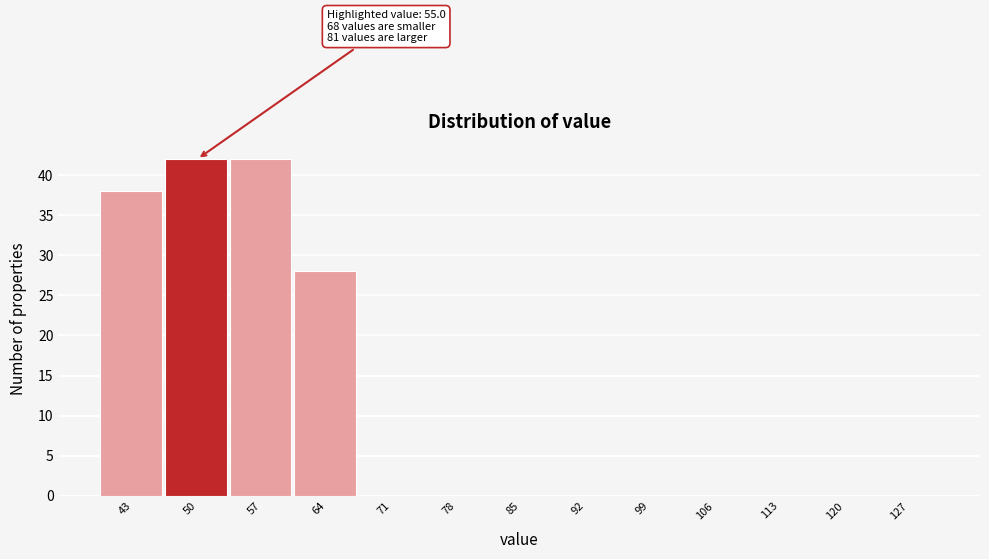

Reading left to right, transcribe all the data shown in this chart.

43=38	50=42	57=42	64=28	71=0	78=0	85=0	92=0	99=0	106=0	113=0	120=0	127=0